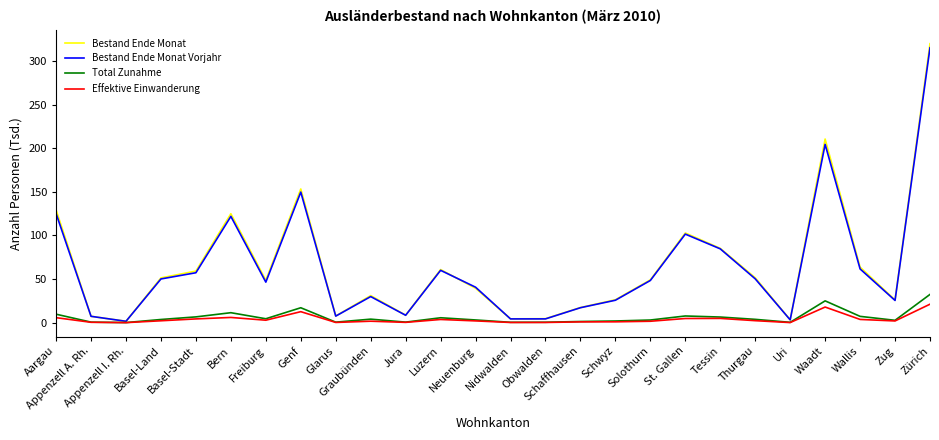

What is the sum of the Bestand Ende Monat Vorjahr values at Obwalden and Jura?

12.8